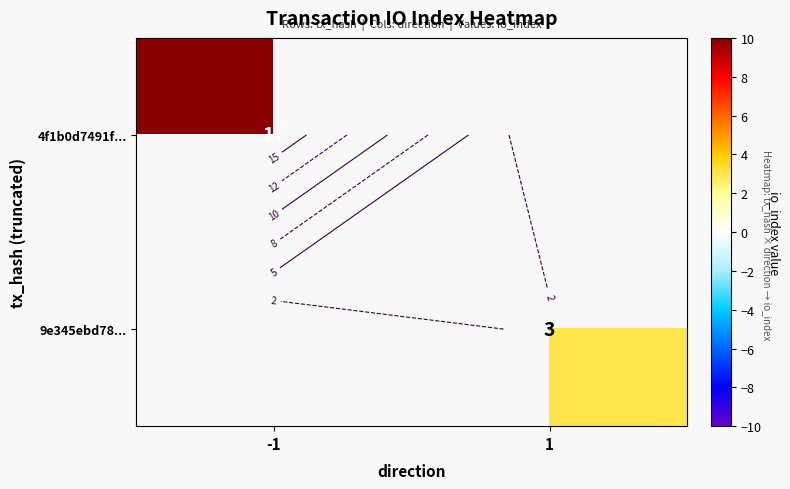

How many categories are shown in the chart?

2